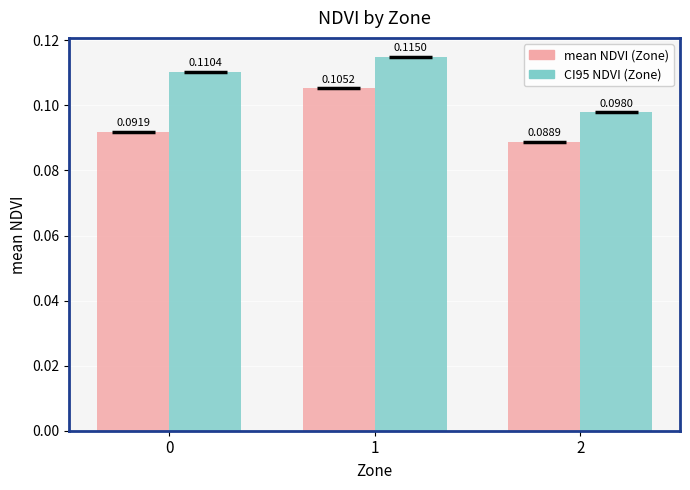

How many bars are there in each group?

2